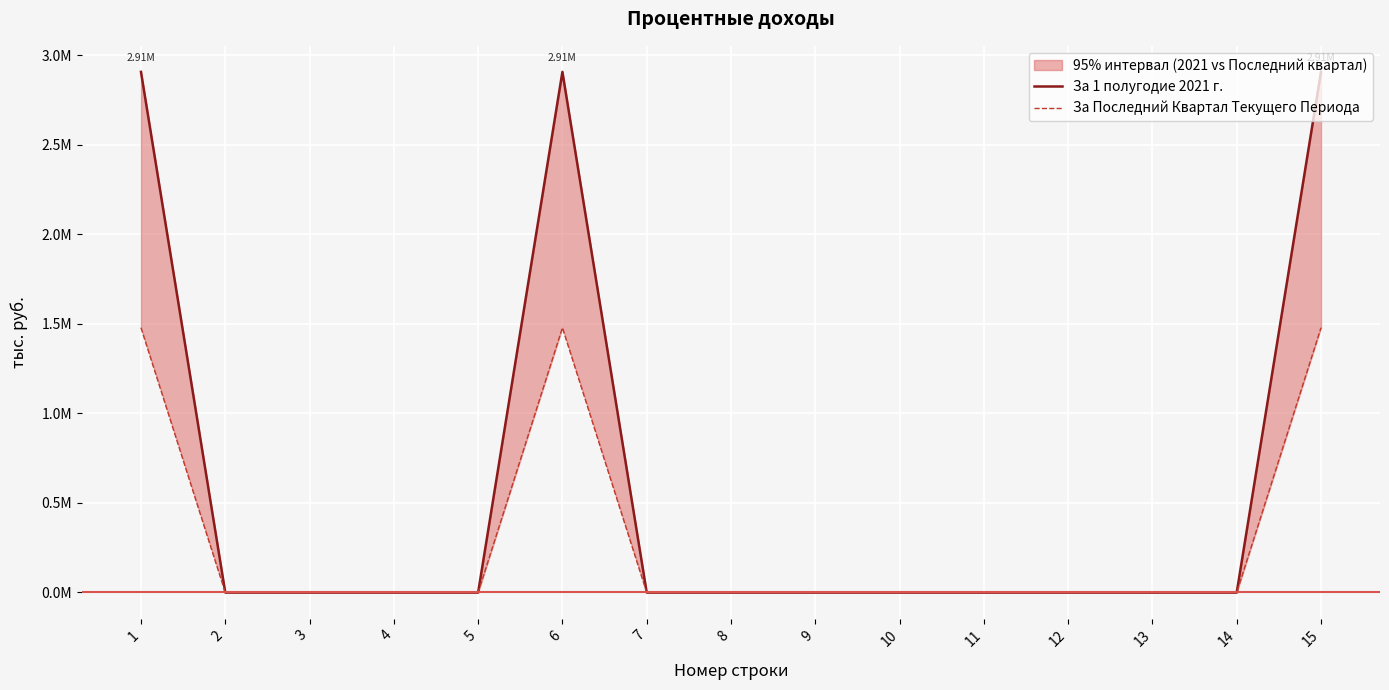

The За 1 полугодие 2021 г. series shows -1386168.7 at 2. True or false?

False